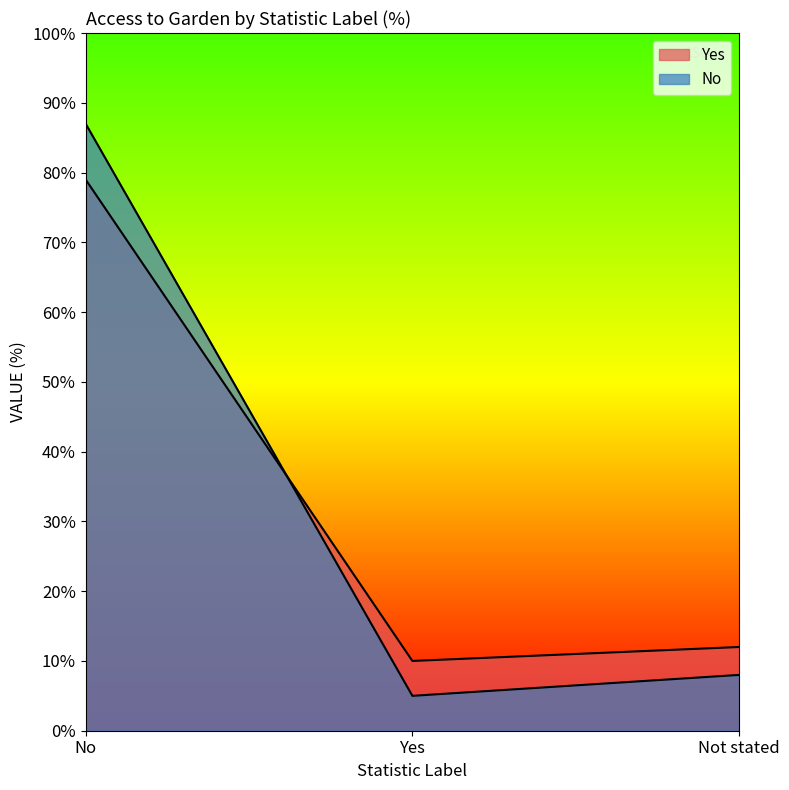

Which category has the highest value across all series?

No